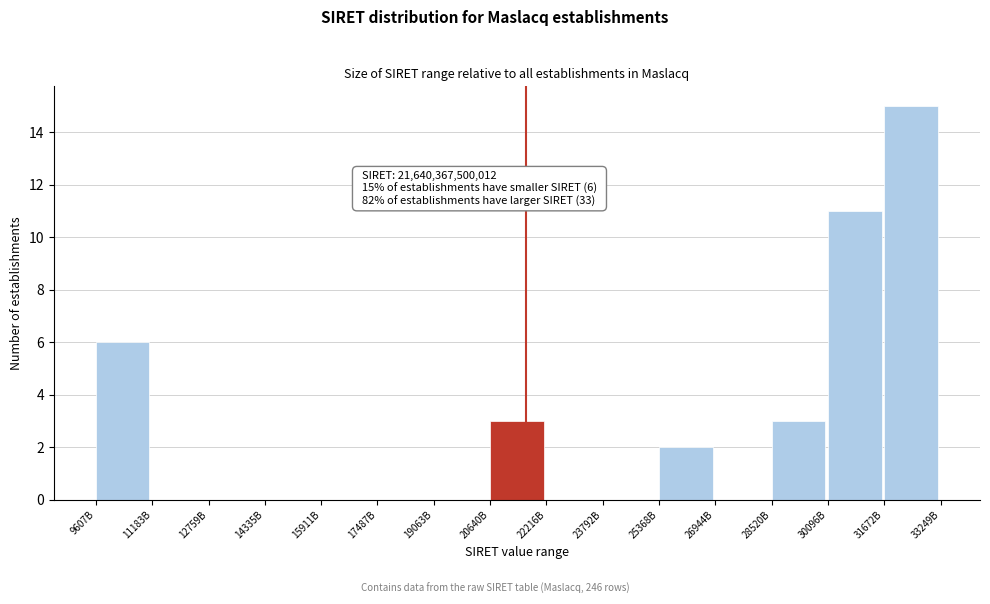

Reading left to right, list all the values displayed in this chart.

9607B=6	11183B=0	12759B=0	14335B=0	15911B=0	17487B=0	19063B=0	20640B=3	22216B=0	23792B=0	25368B=2	26944B=0	28520B=3	30096B=11	31672B=15